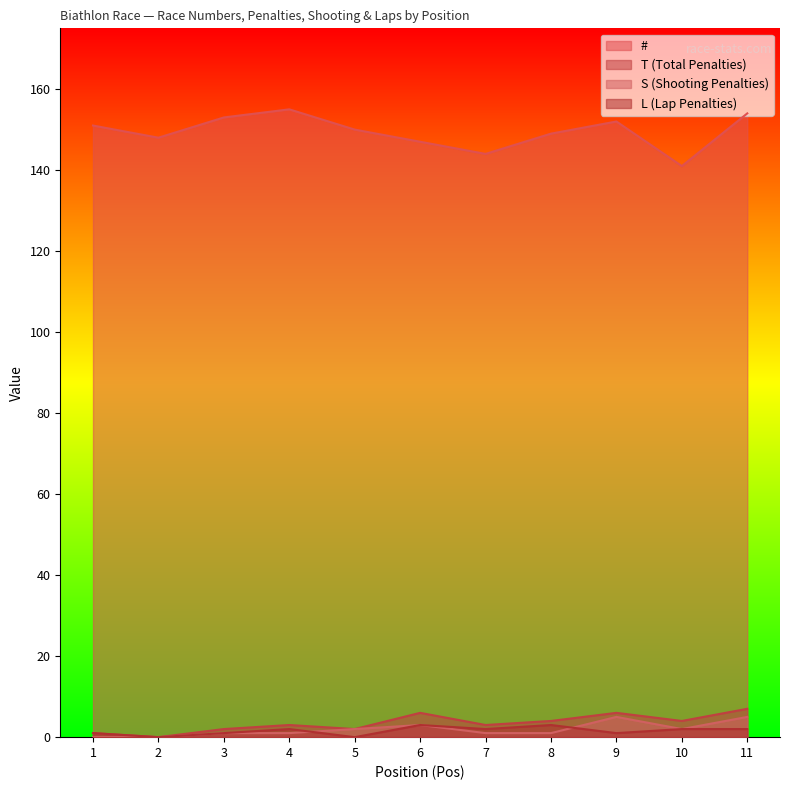

Which series has the widest spread of values?

#